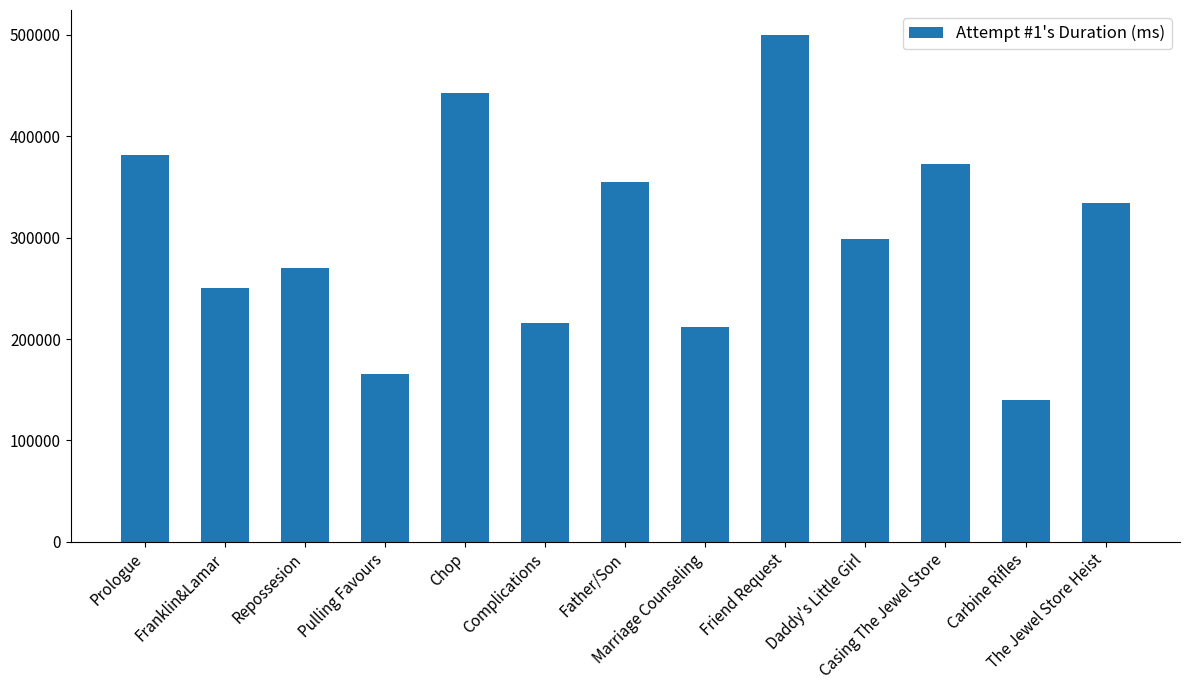

Which category has the highest value across all series?

Friend Request